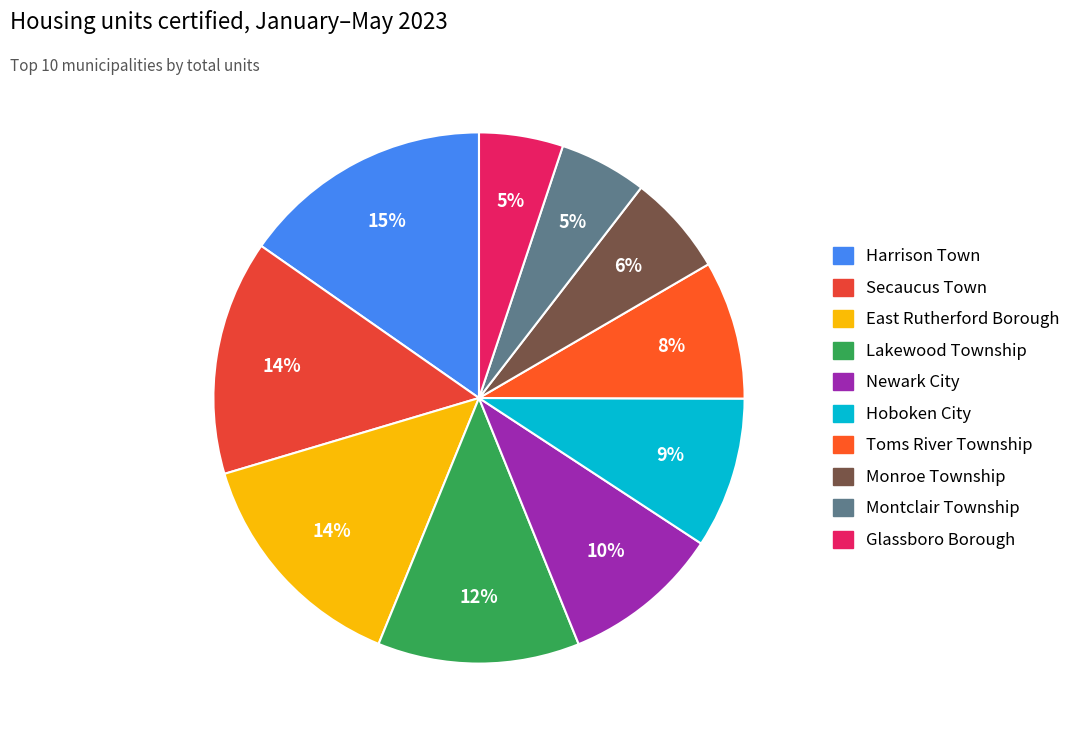

To the nearest percent, what is the difference between the largest and smallest slice percentages?

10%